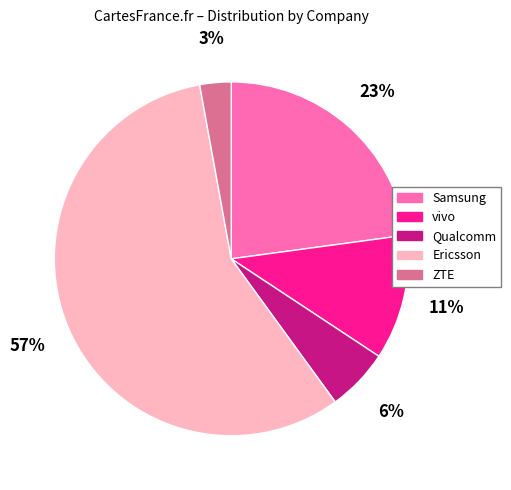

What is the smallest slice in the pie chart?

ZTE